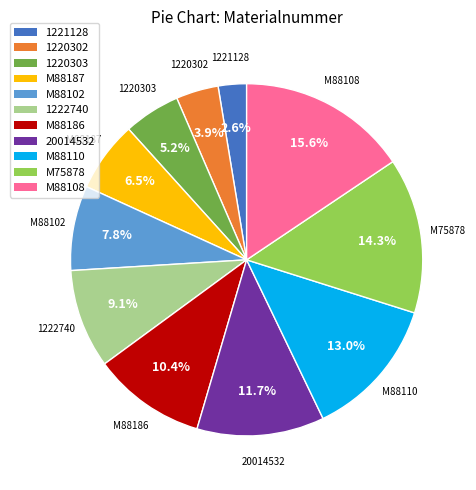

How many segments does this pie chart have?

11